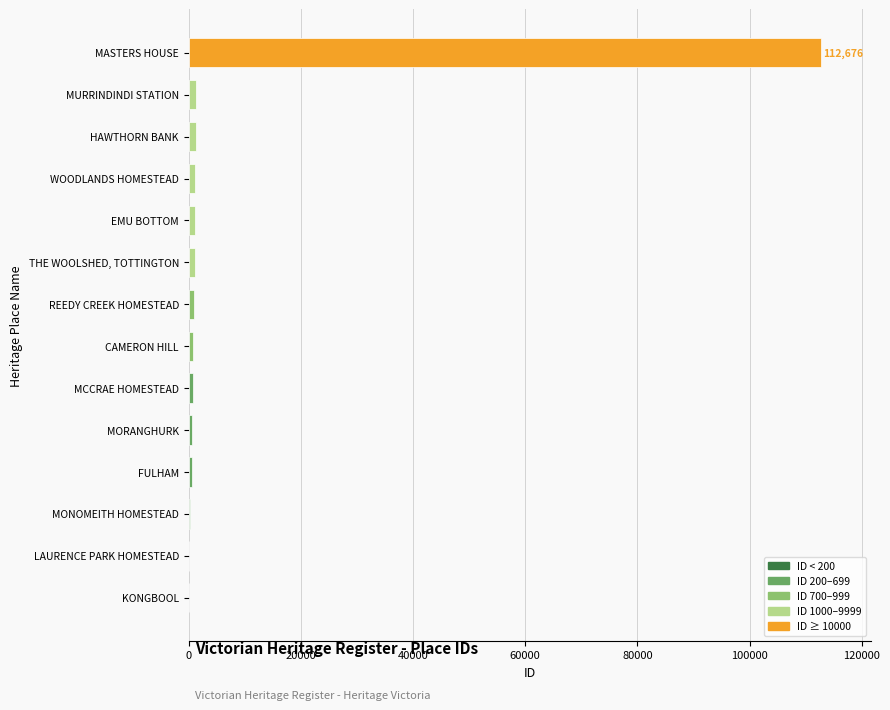

Is it true that the value at MASTERS HOUSE is 112676?

True